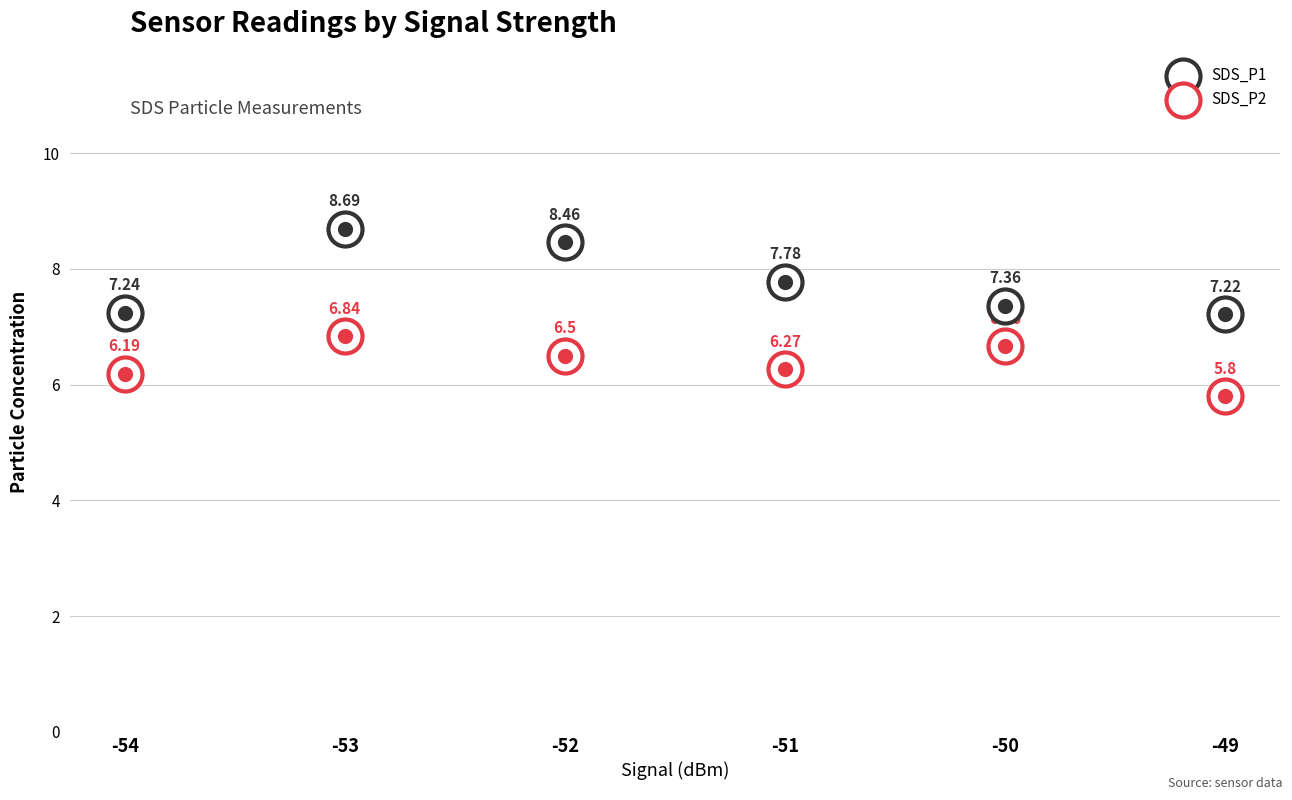

What are all the series names shown in the legend?

SDS_P1, SDS_P2